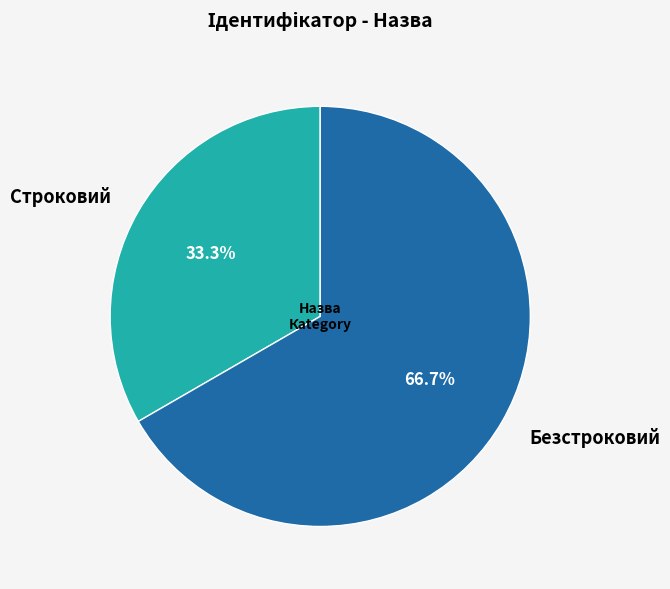

Approximately how many times larger is the value at Безстроковий compared to Строковий?

2.0